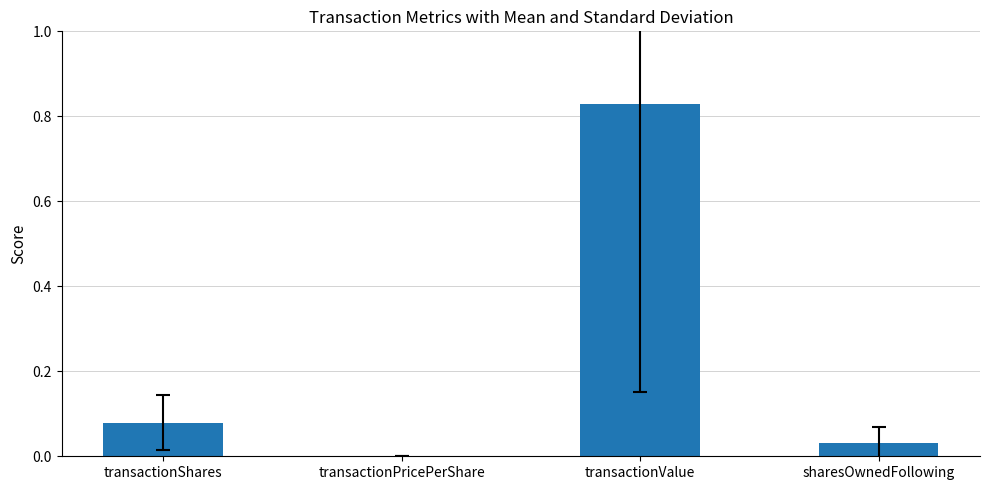

True or false: the data shows 1.3 at transactionValue.

False